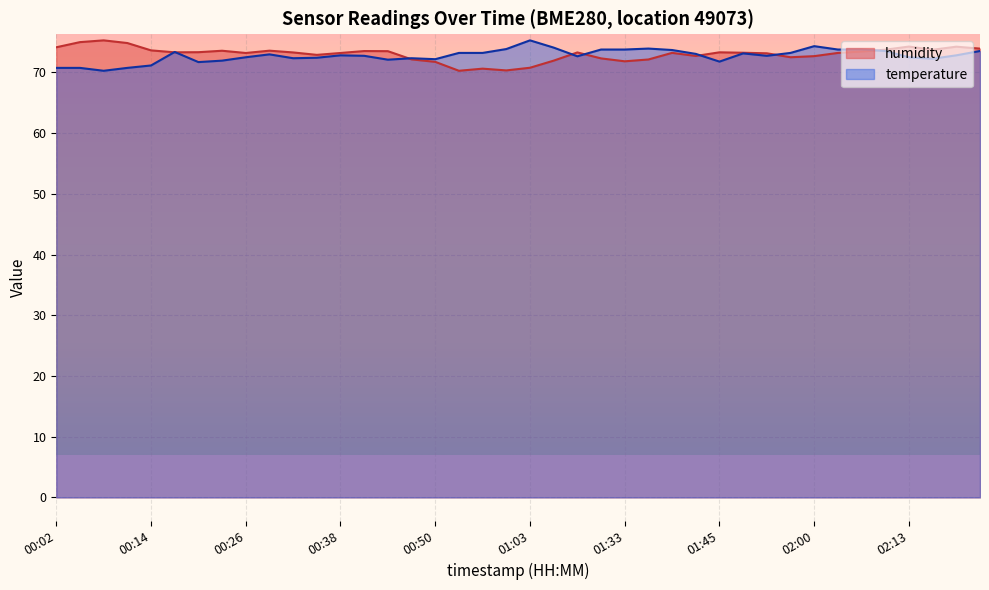

What is the sum of the humidity values at 01:12 and 02:13?

146.2